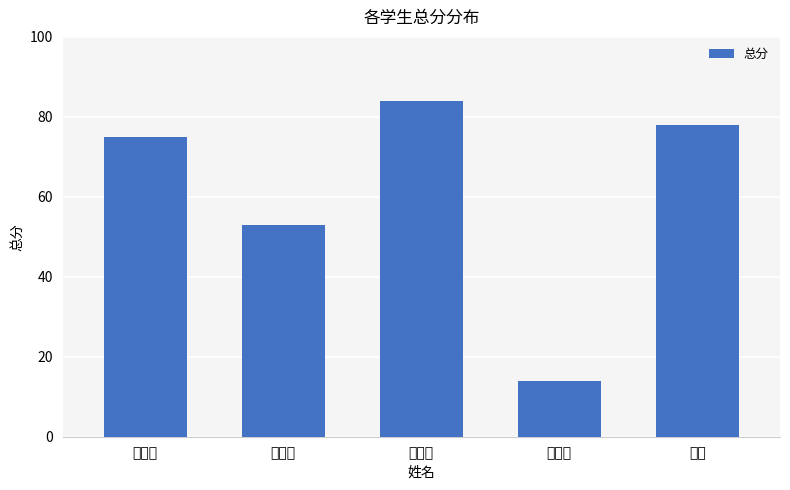

Which label corresponds to the smallest value in the chart?

李向辉